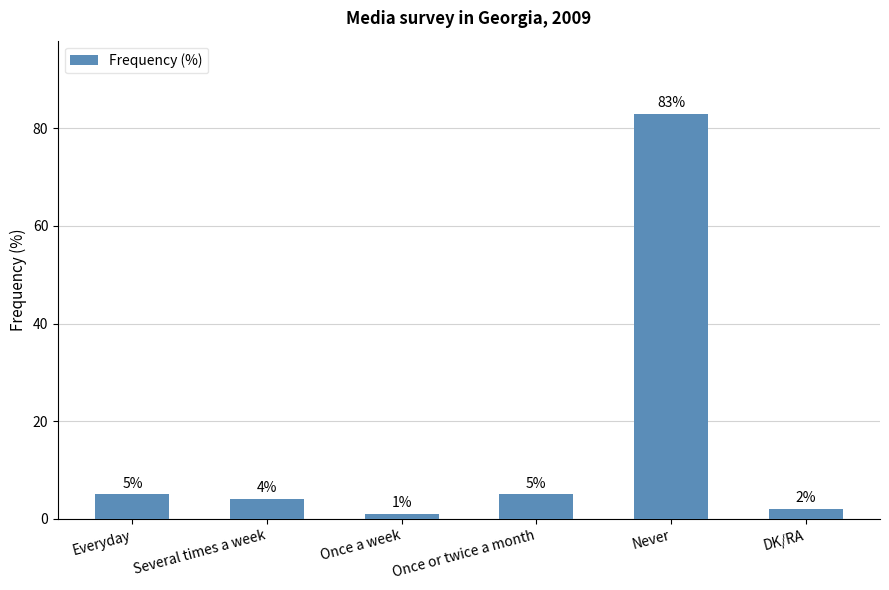

Reading left to right, transcribe all the data shown in this chart.

5	4	1	5	83	2